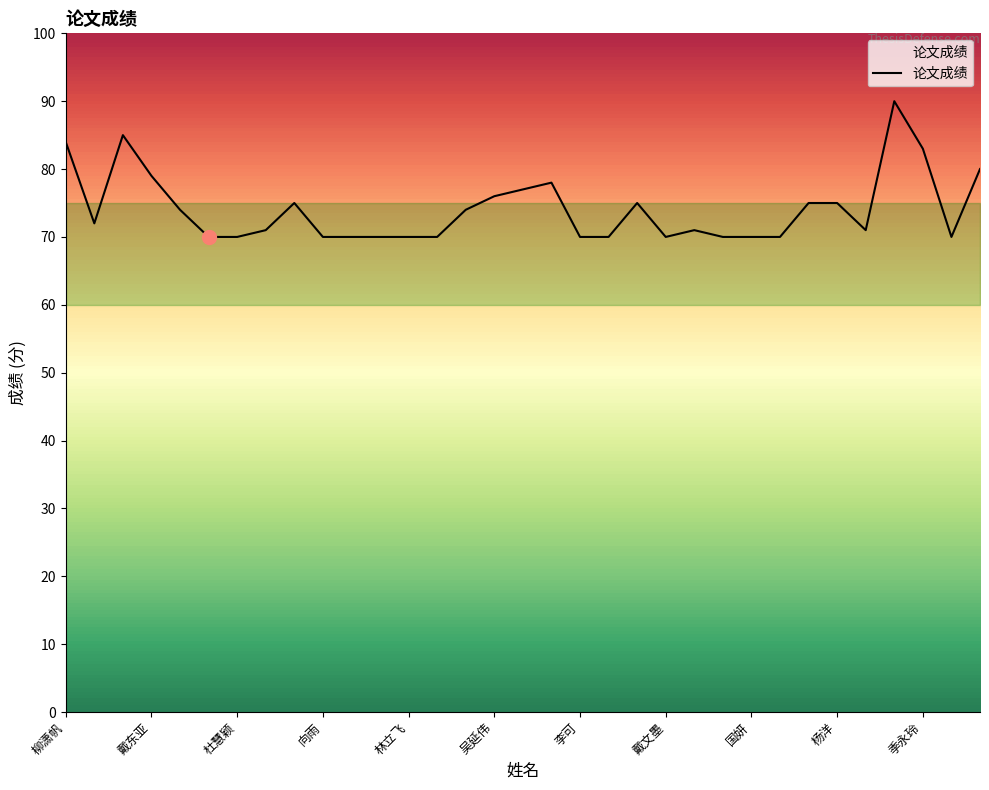

What is the maximum value shown in the chart?

90